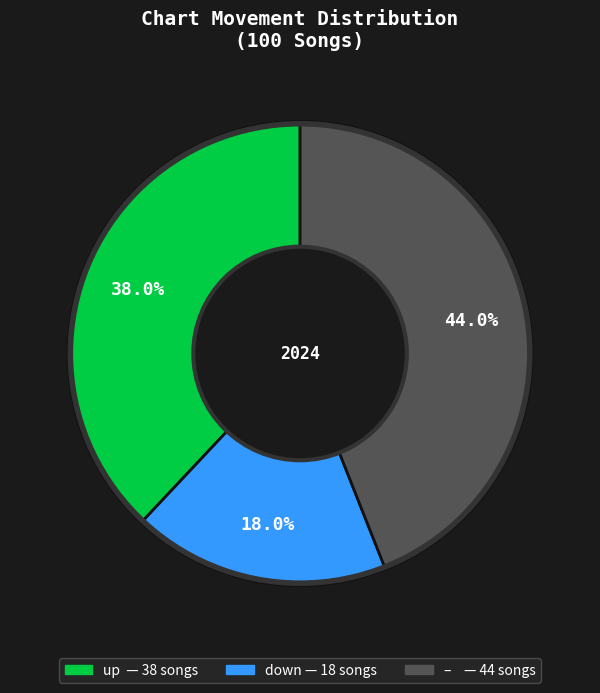

Is there a majority slice in this chart?

No